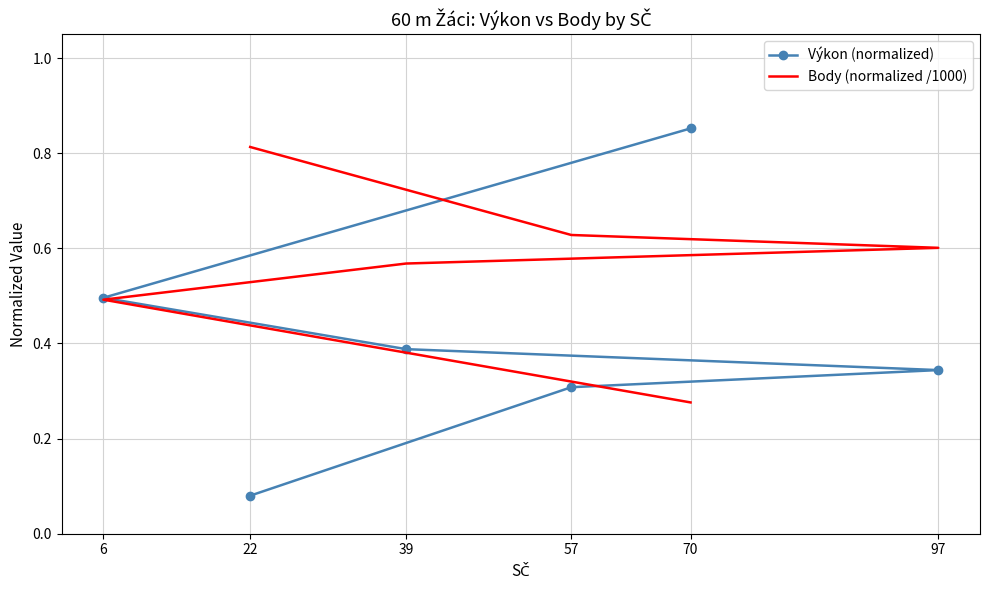

What is the value of the Body (normalized /1000) point at the 2nd from the left?

0.6